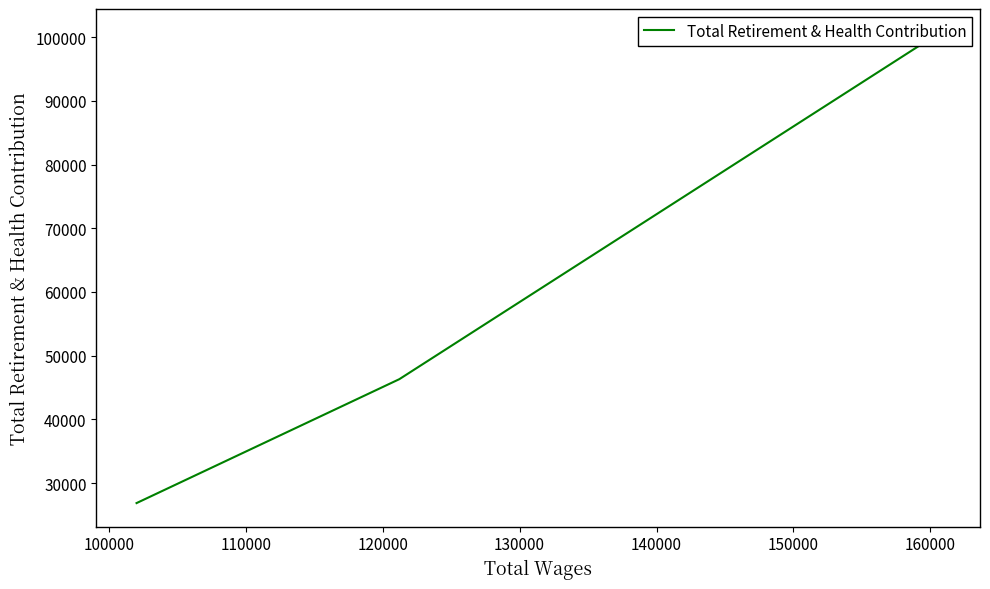

How many data points are above 46307?

1